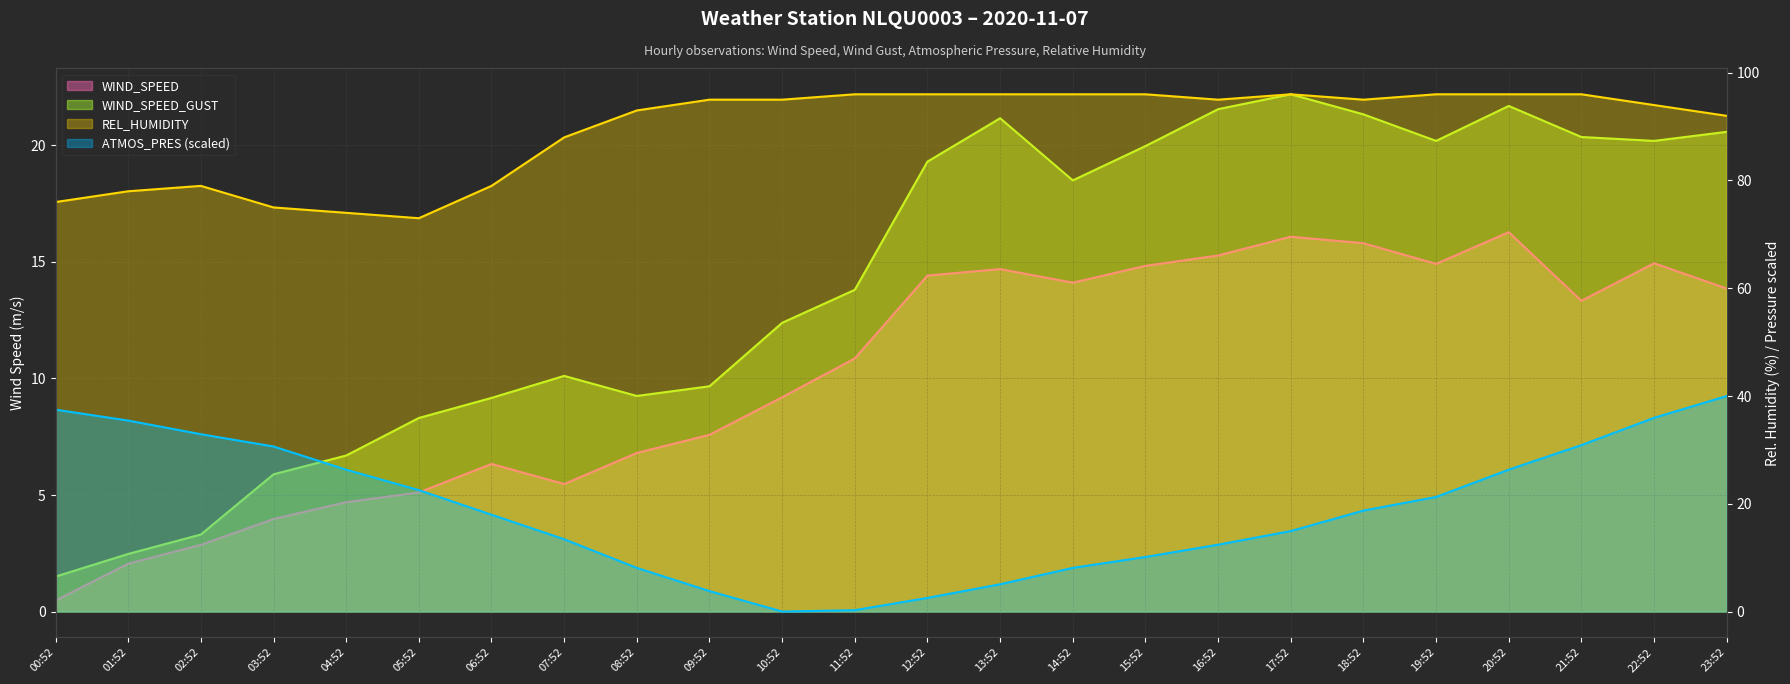

In WIND_SPEED, how many points are higher than both neighbors (excluding endpoints)?

5